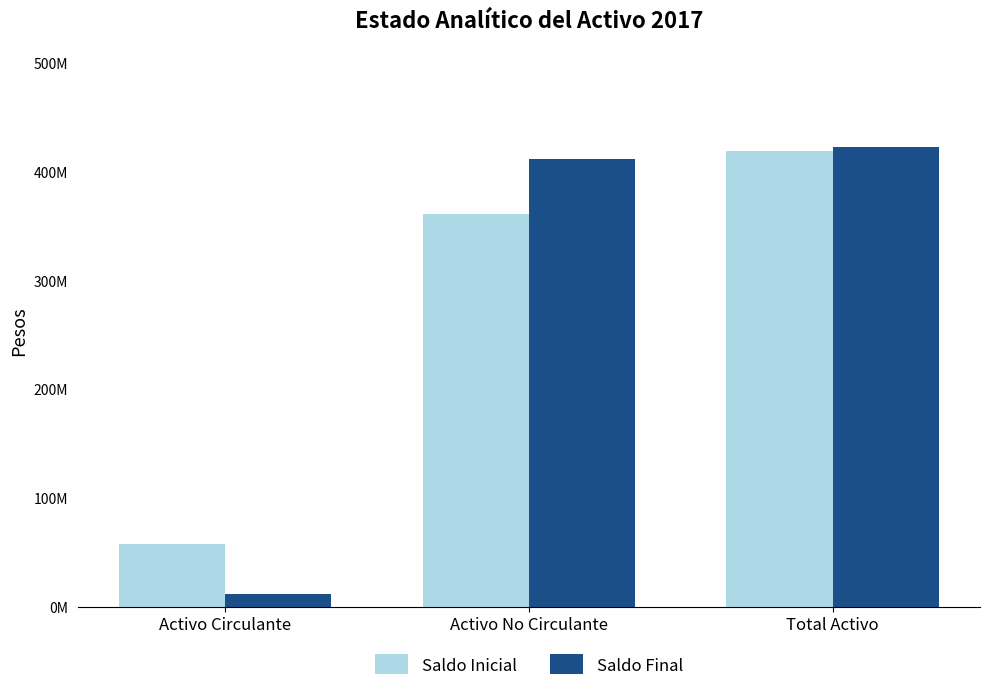

Which series changed the most between Activo Circulante and Activo No Circulante?

Saldo Final